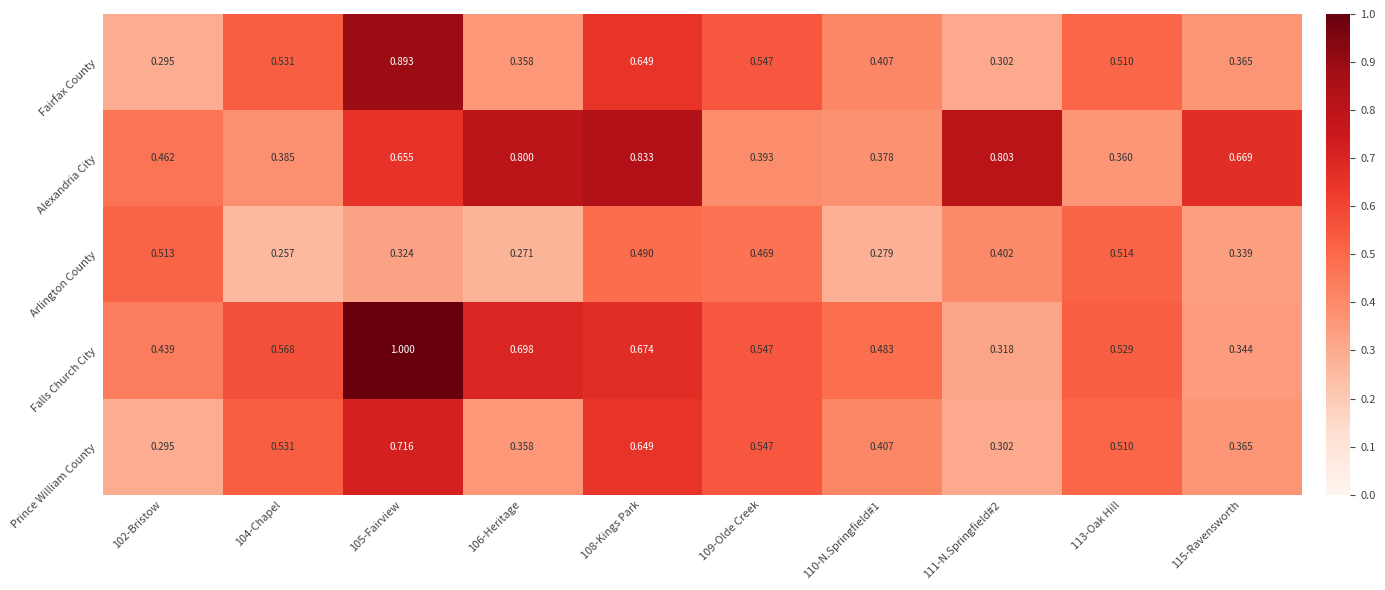

What is the total value across all series at 109-Olde Creek?

2.5